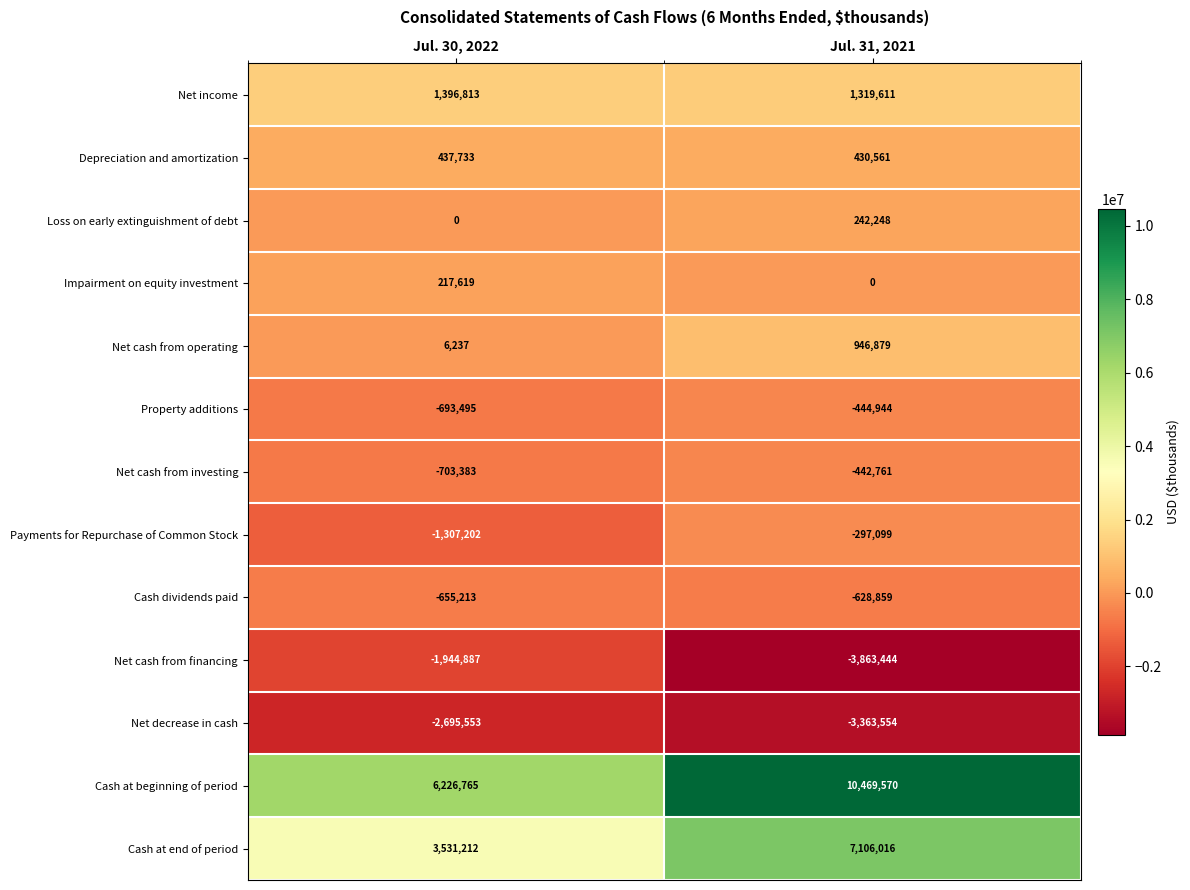

What is the maximum value for Net cash from investing?

-442761